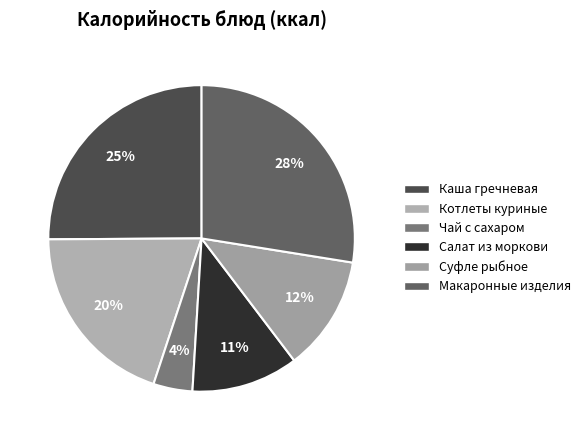

Rank the categories by value from lowest to highest.

Чай с сахаром, Салат из моркови, Суфле рыбное, Котлеты куриные, Каша гречневая, Макаронные изделия